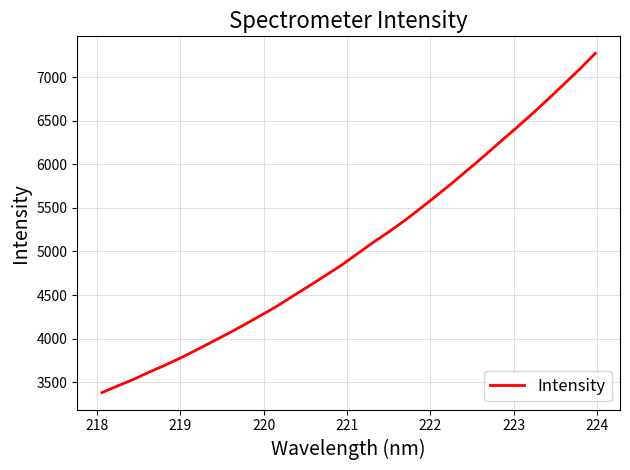

How many lines are shown in the chart?

1